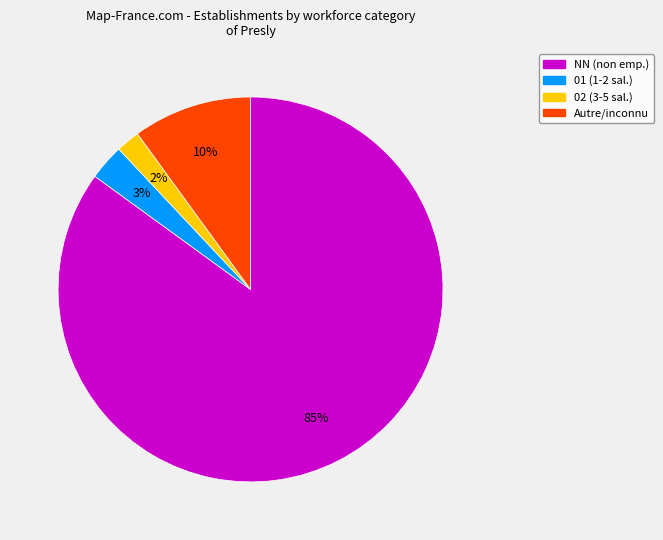

To the nearest percent, what is the difference between the largest and smallest slice percentages?

83%